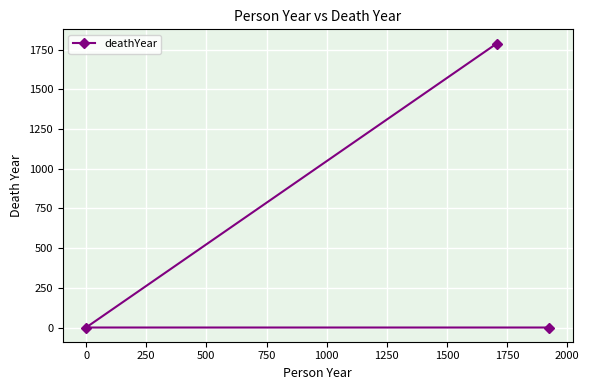

What is the greatest value displayed?

1788